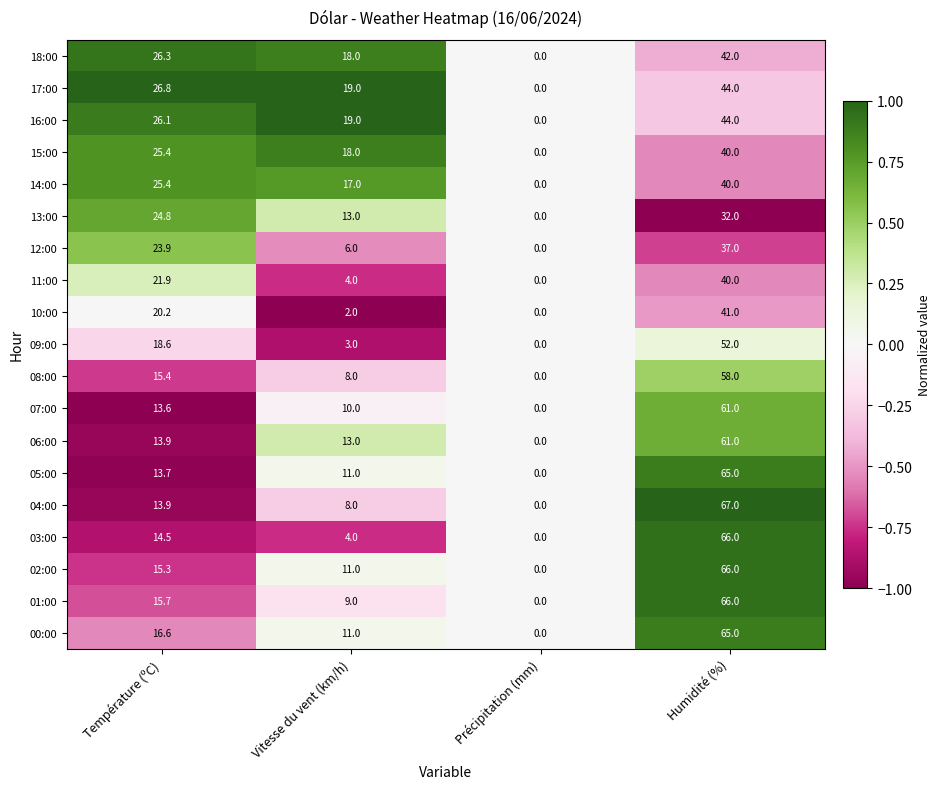

How many series are shown in this chart?

19